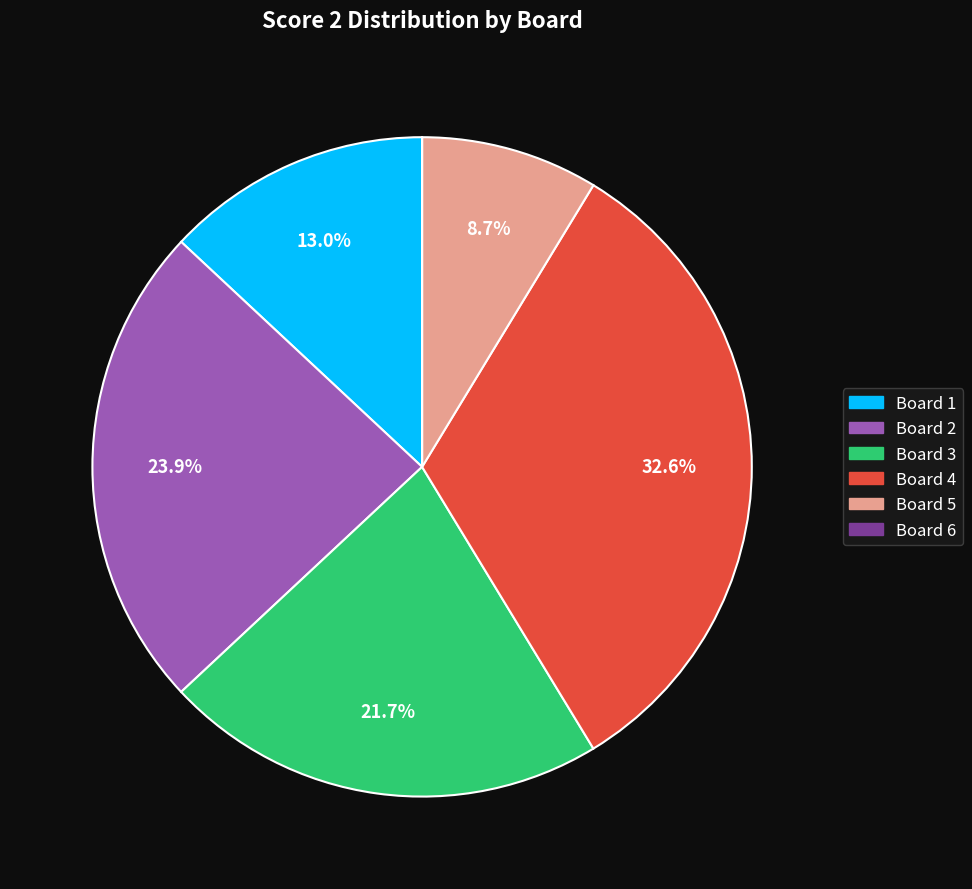

Is there any slice that represents more than half of the pie?

No